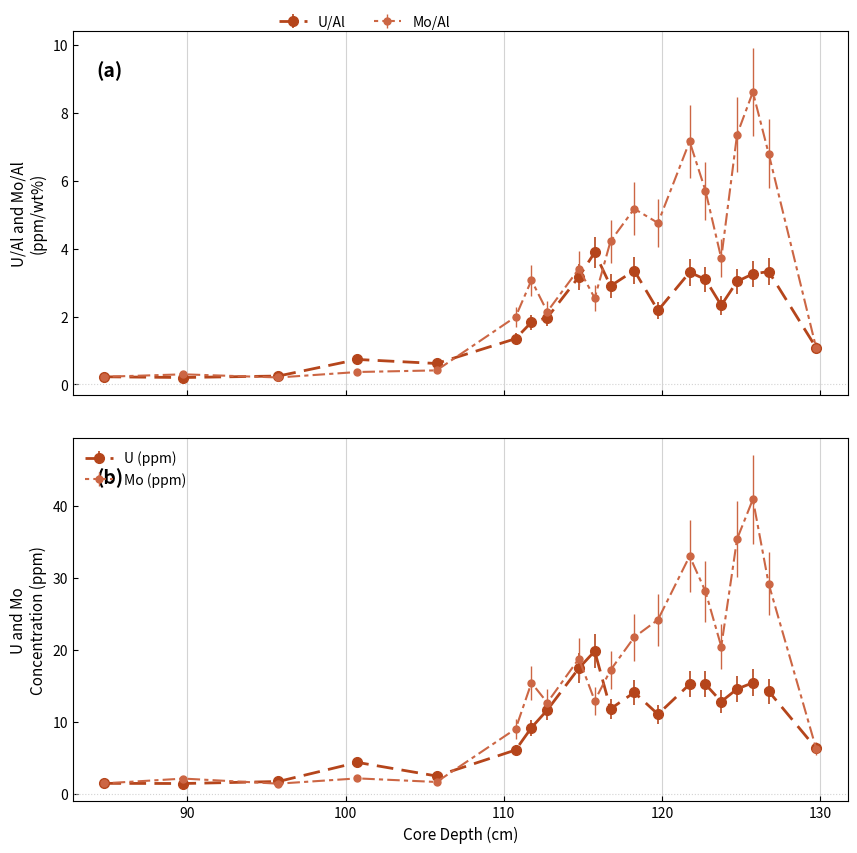

Which category has the highest value in the Mo/Al series?

125.75